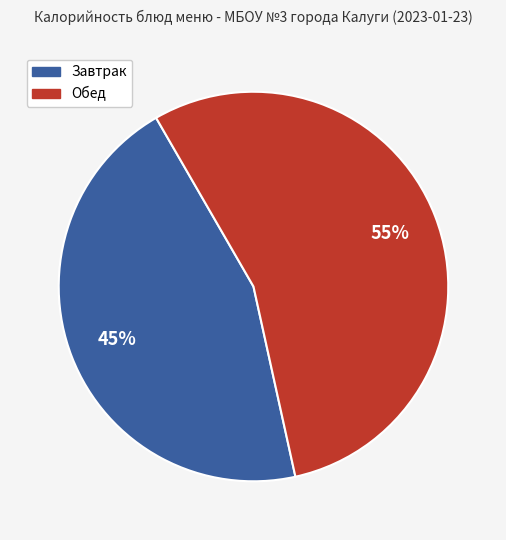

To the nearest percent, what portion does Обед represent?

55%